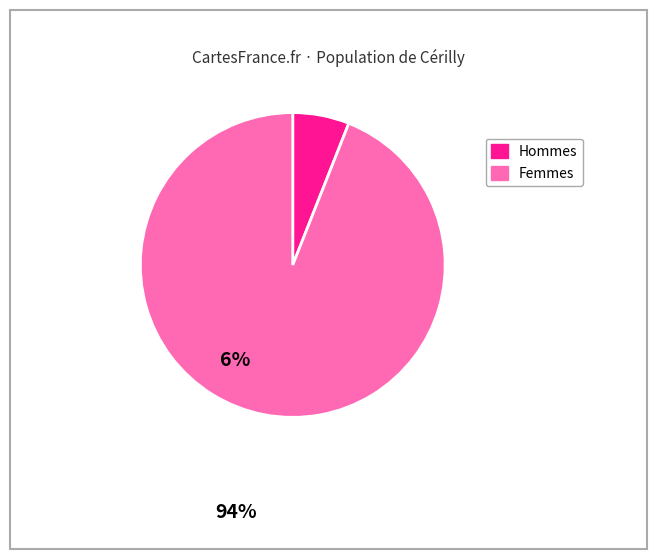

Does any single category account for the majority?

Yes